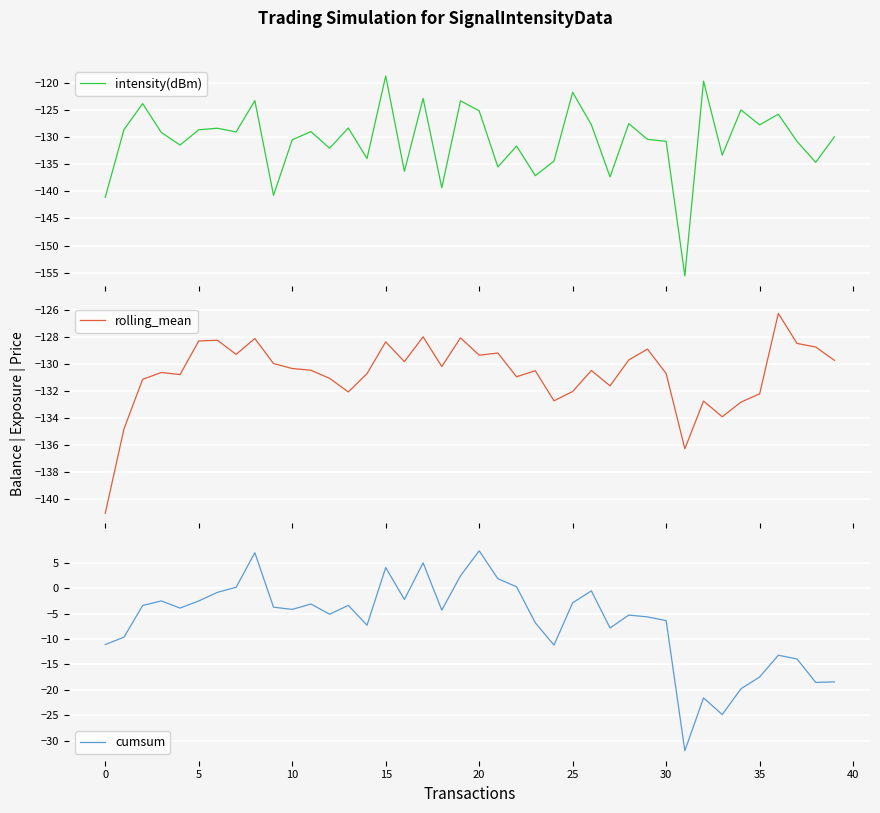

What is the total value across all series at 32?

-273.9